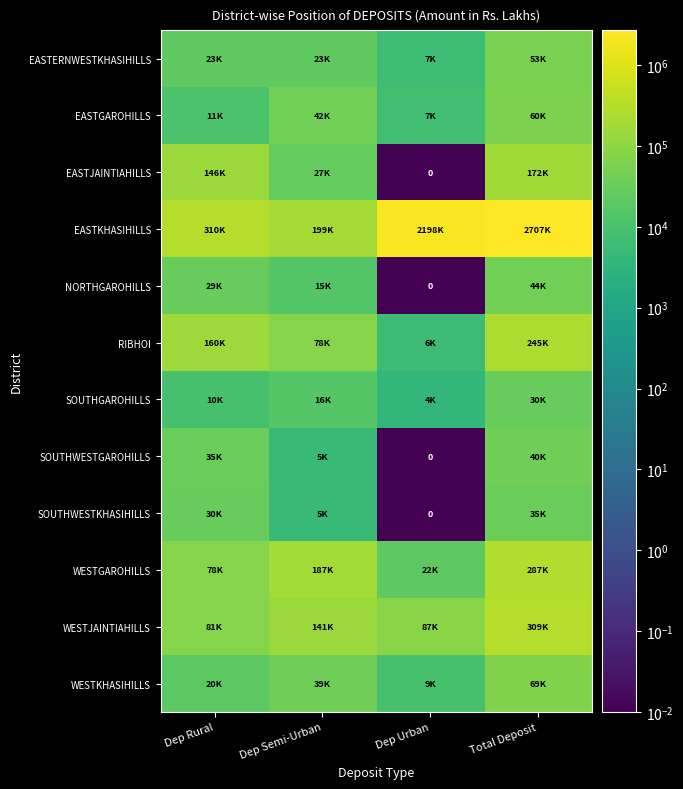

How many data points in EASTKHASIHILLS are above 2197628?

2